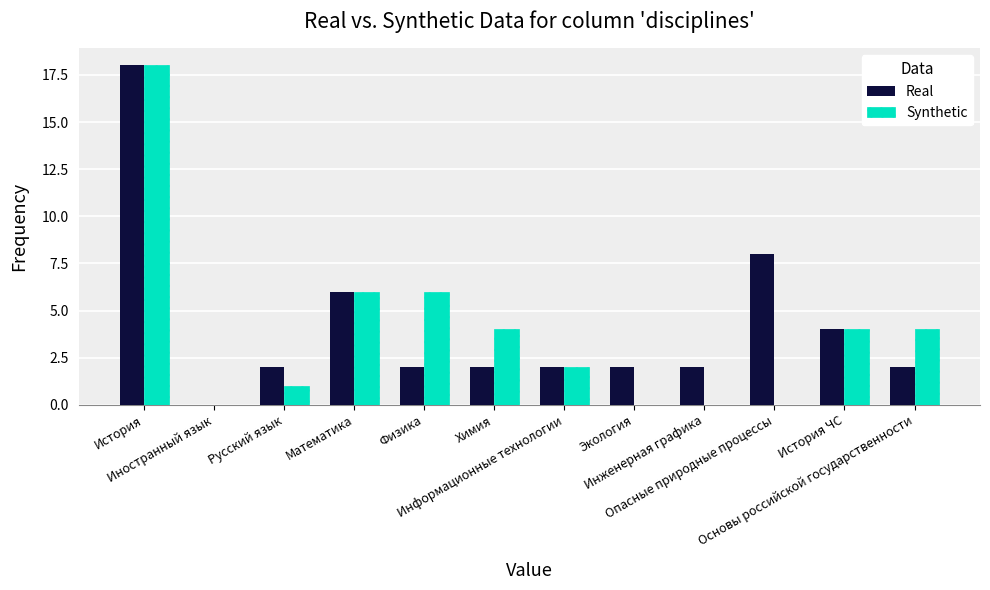

What is the greatest value displayed?

18